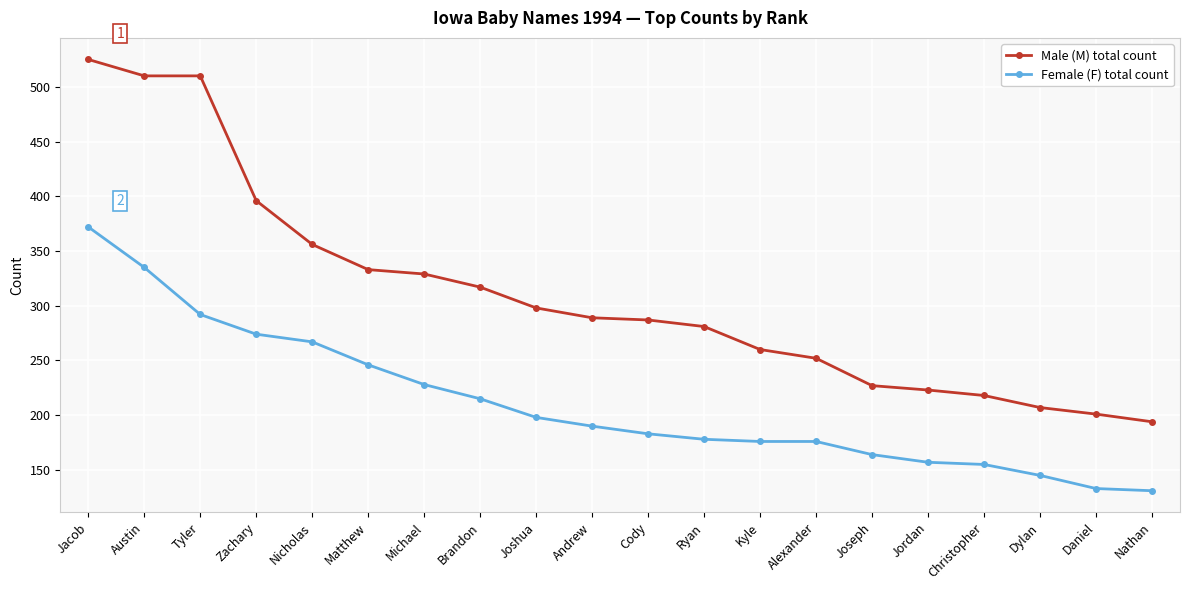

True or false: Female (F) total count has more than 2 interior local peaks.

False